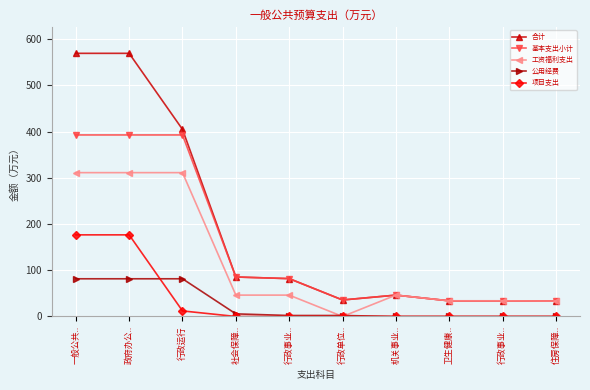

Which label corresponds to the largest value in the chart?

一般公共..